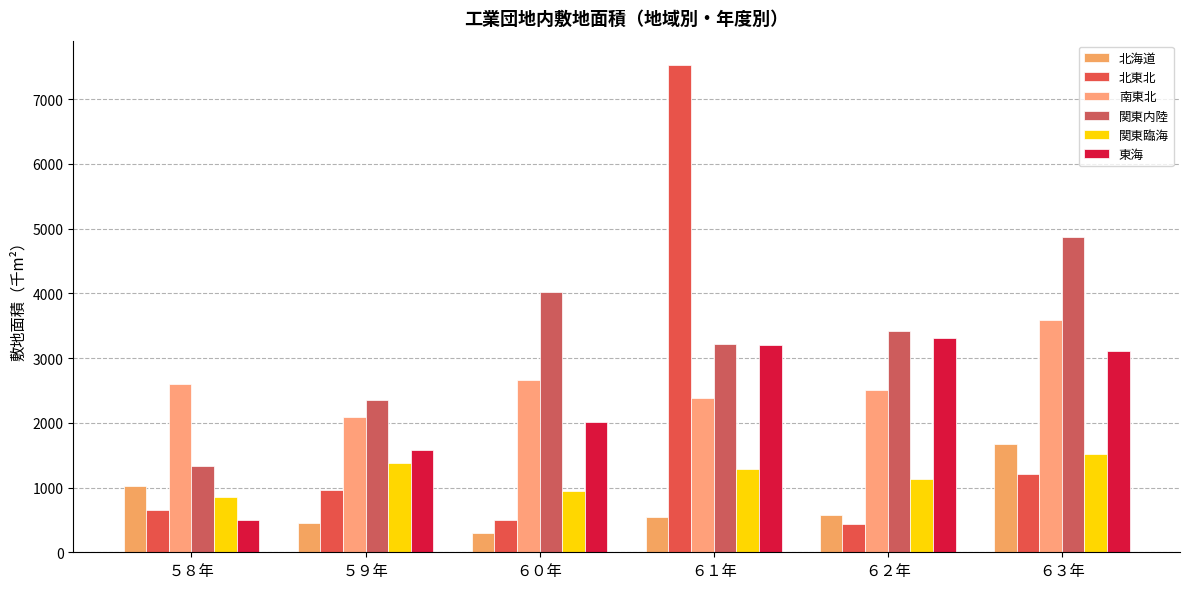

What is the sum of all 関東臨海 values?

7090